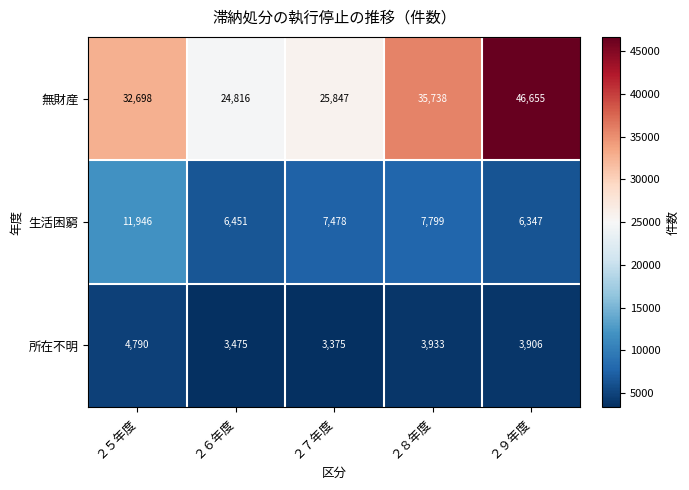

What is the smallest value displayed?

3375